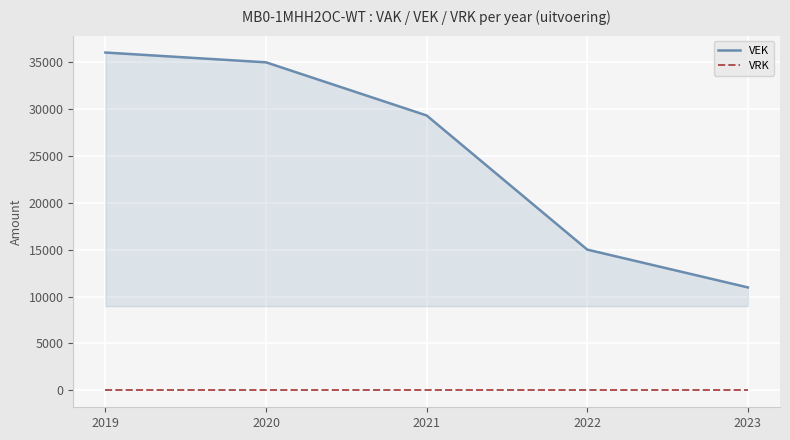

At which label does VEK reach its minimum?

2023